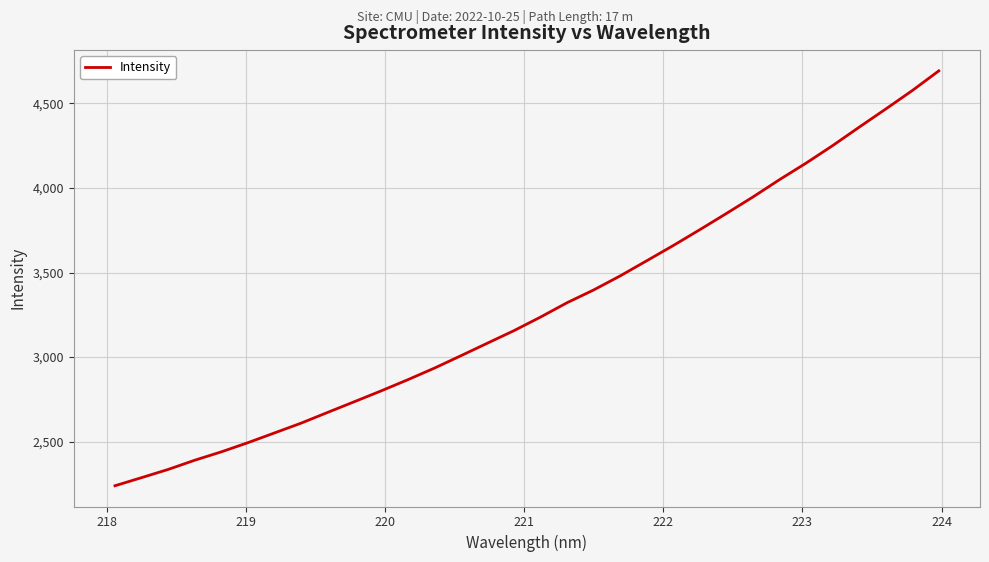

What is the greatest value displayed?

4691.6